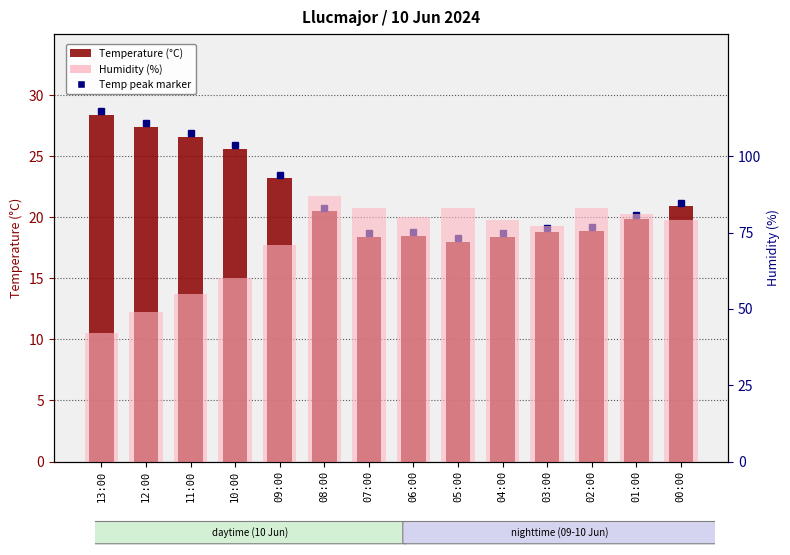

What is the sum of the Temperature (C) values at 03:00 and 08:00?

39.3